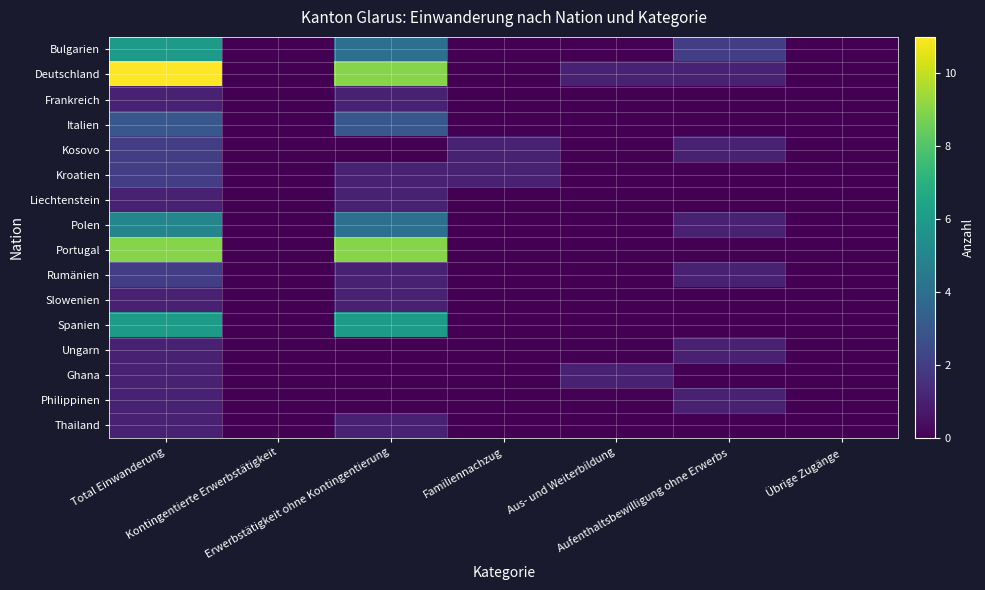

At how many categories does at least one series exceed 7?

2